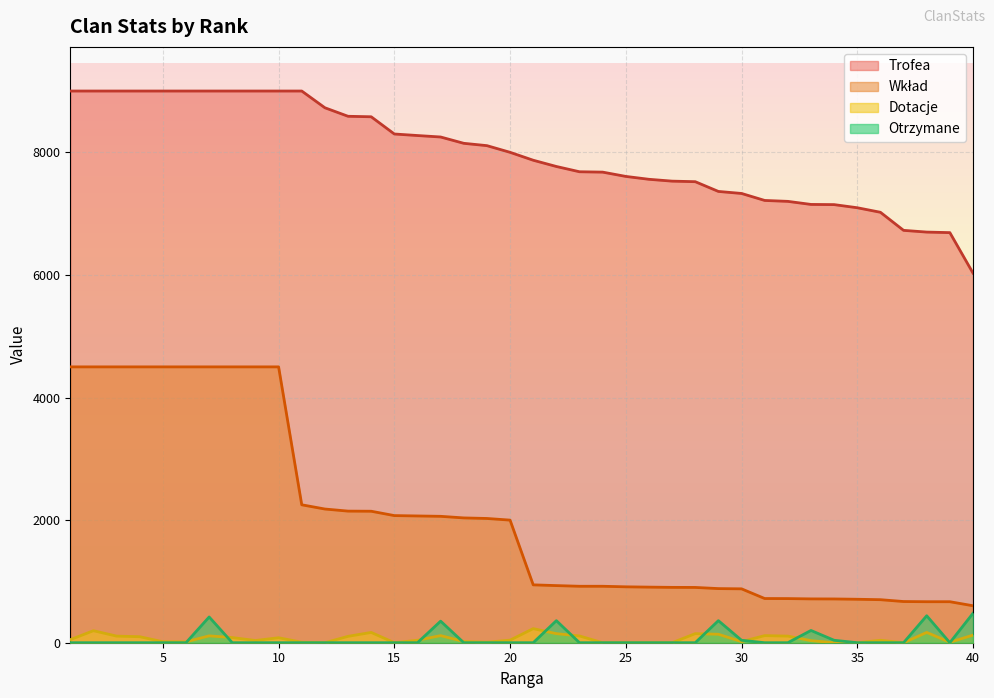

At how many categories does at least one series exceed 3711?

40